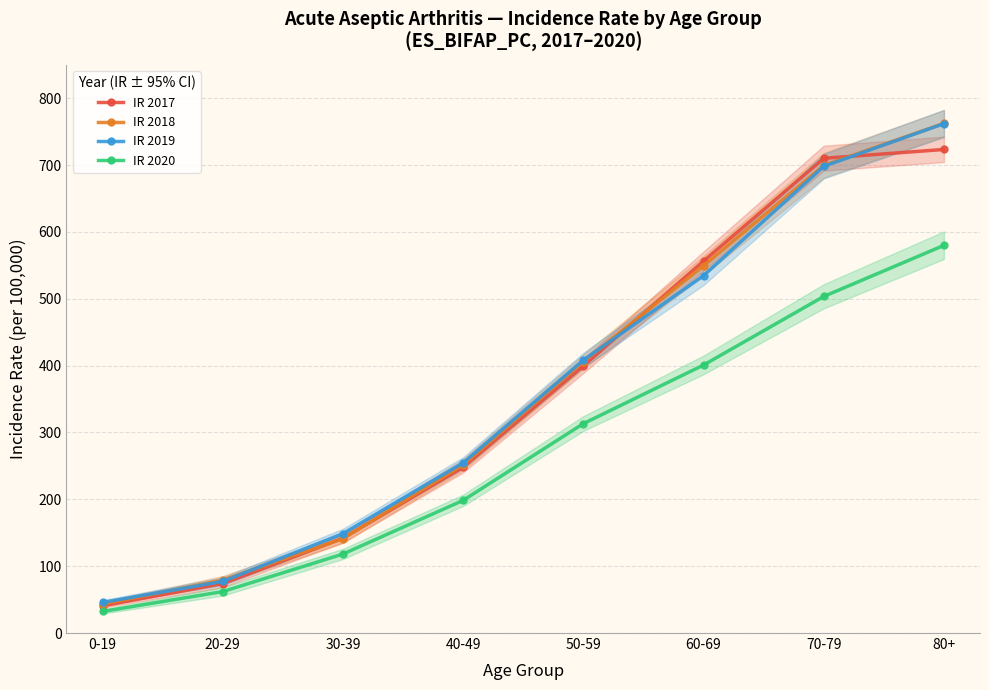

What is the label of the 5th point from the right?

40-49